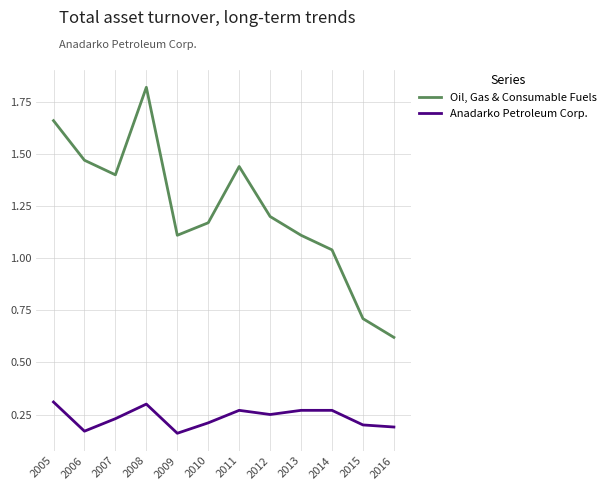

How many lines are shown in the chart?

2